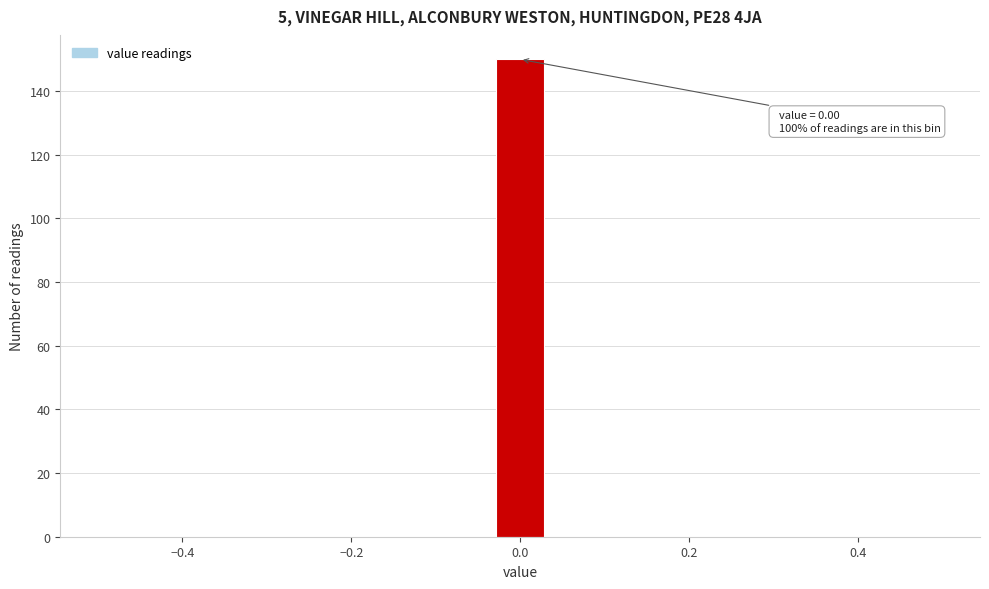

Read against the x-axis, roughly where is the centre of the tallest bar?

0.00